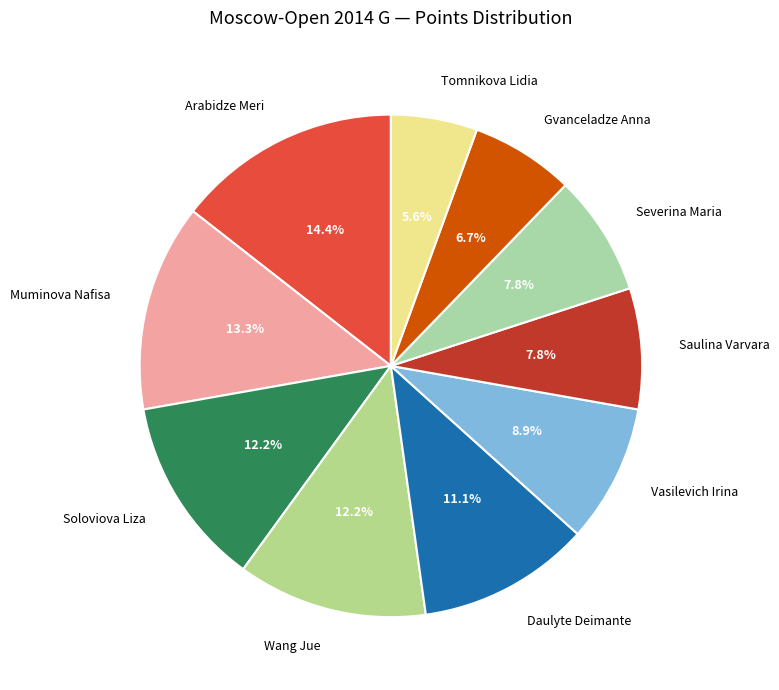

Do Daulyte Deimante and Wang Jue together represent more than half of the pie?

No